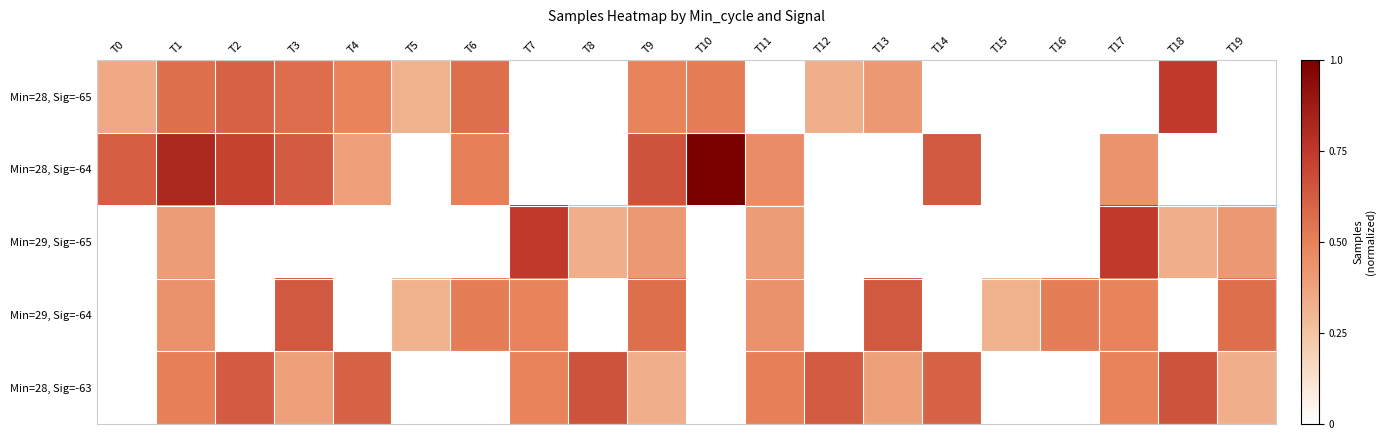

Where is Min=28, Sig=-64 nearest to the value 0?

T4